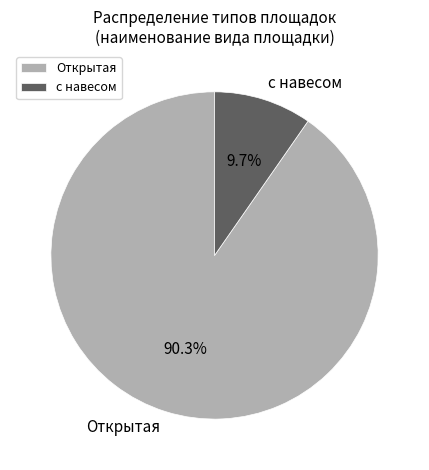

What is the smallest slice in the pie chart?

с навесом